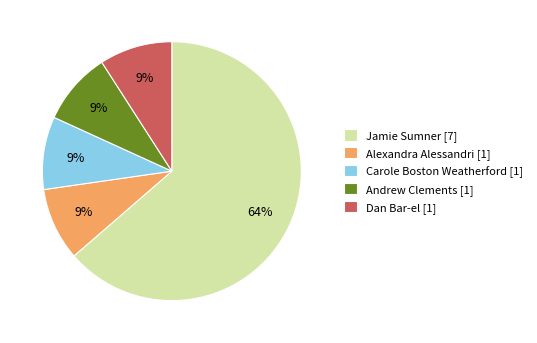

What is the majority slice?

Jamie Sumner [7]